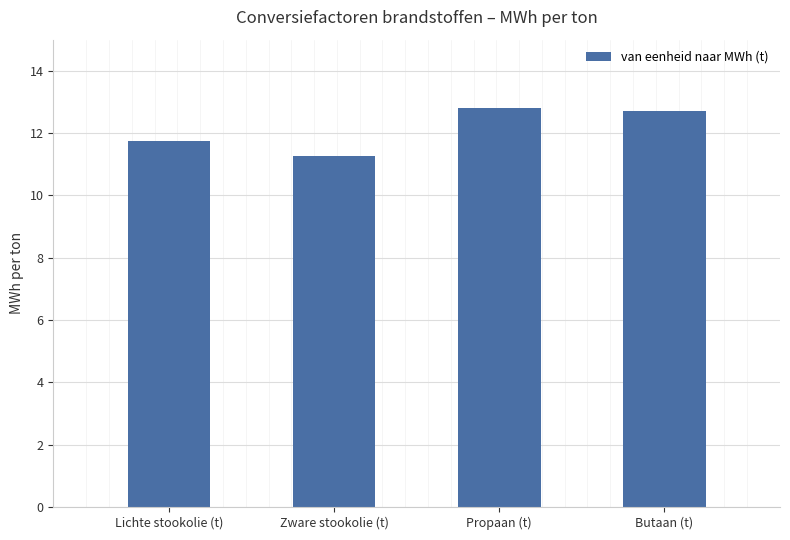

Reading left to right, transcribe all the data shown in this chart.

Lichte stookolie (t)=11.7	Zware stookolie (t)=11.3	Propaan (t)=12.8	Butaan (t)=12.7